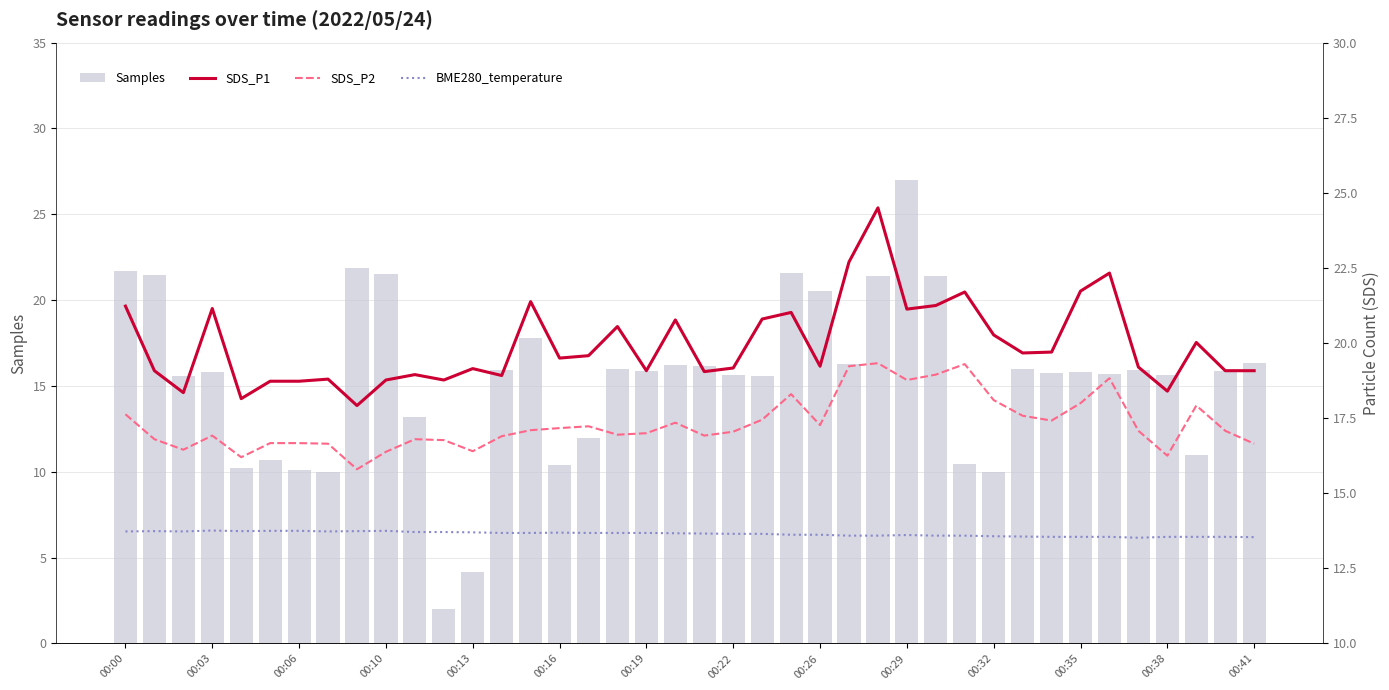

The Samples series shows 8.4 at 00:29. True or false?

False